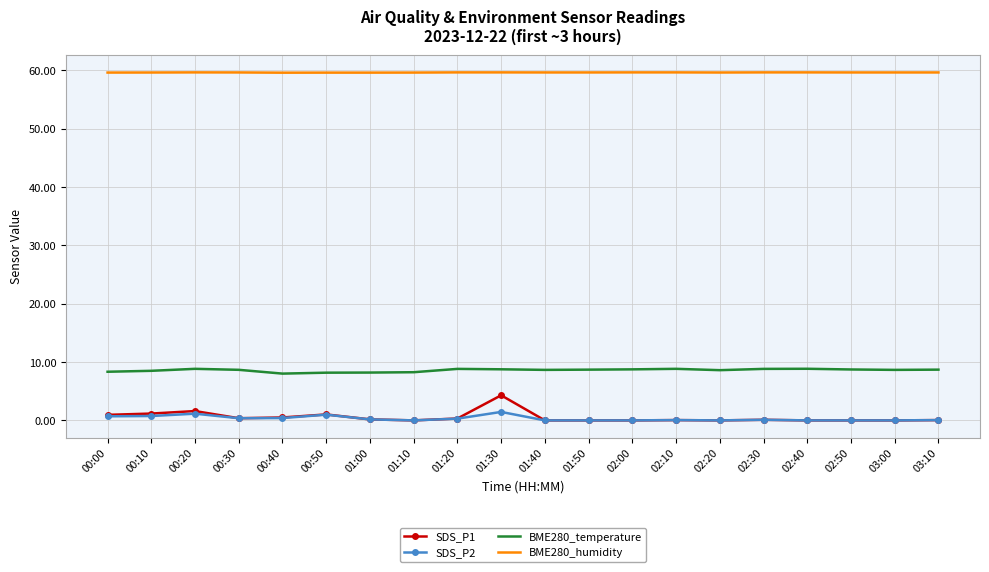

Which series has the widest spread of values?

SDS_P1